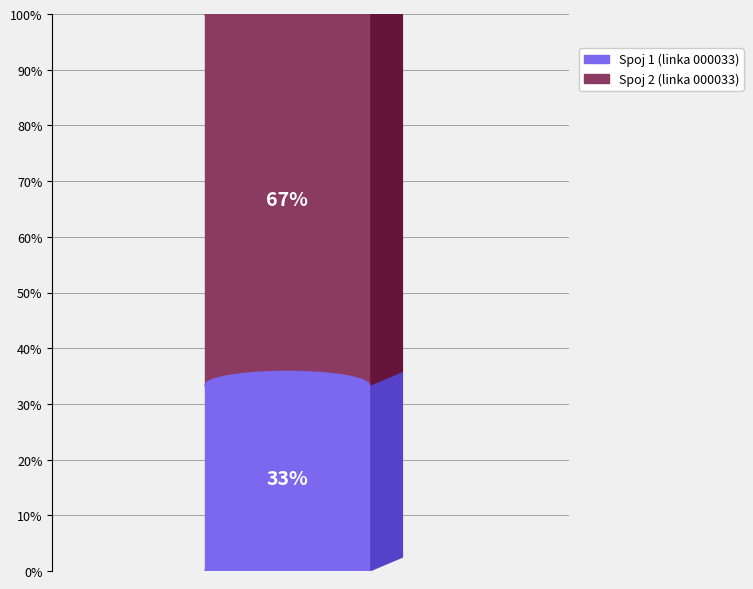

What percentage is the 2 slice, to the nearest percent?

67%